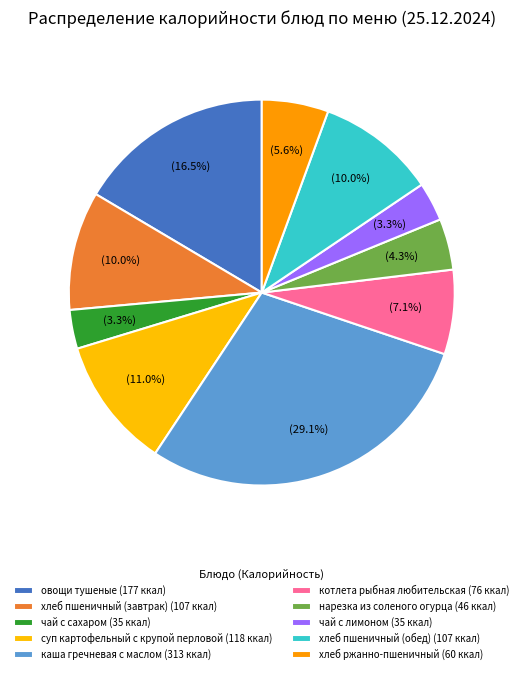

How many slices are in this pie chart?

10